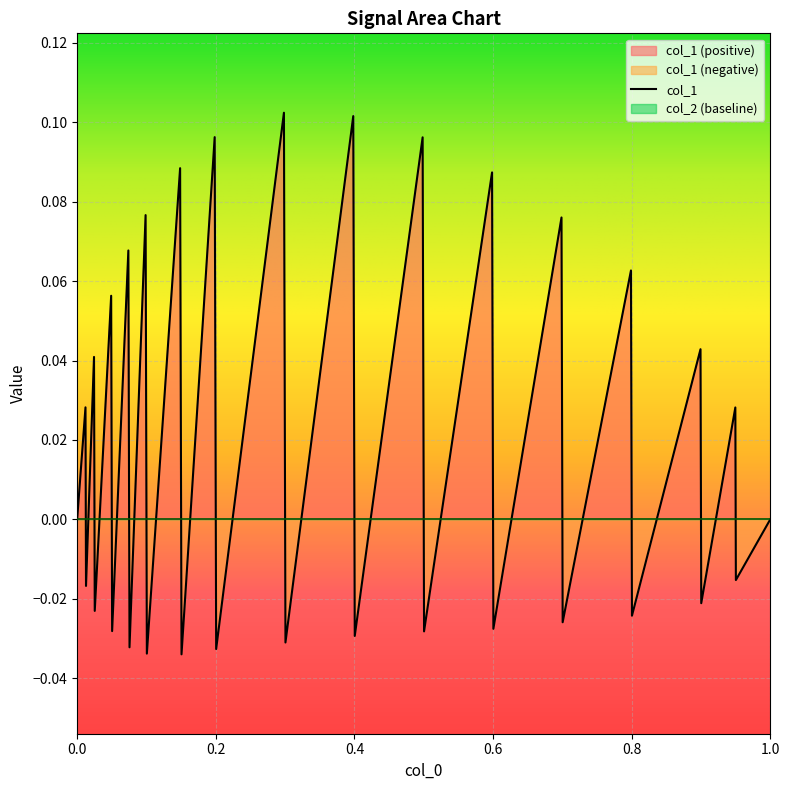

Between 9 and 14, which series saw the biggest shift?

col_1